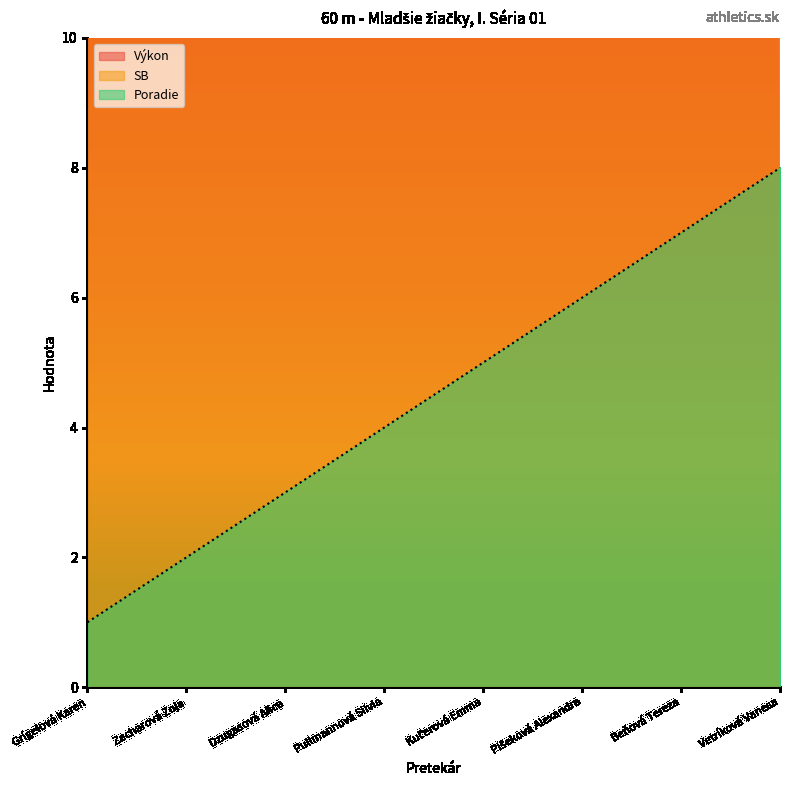

Reading left to right, transcribe all the data shown in this chart.

Poradie: Grígelová Karen=1.0	Zacharová Zoja=2.0	Dzugasová Alica=3.0	Pullmannová Silvia=4.0	Kučerová Emma=5.0	Plšeková Alexandra=6.0	Beňová Tereza=7.0	Vetríková Vanesa=8.0
Výkon: Grígelová Karen=14.1	Zacharová Zoja=18.3	Dzugasová Alica=23.7	Pullmannová Silvia=24.3	Kučerová Emma=27.3	Plšeková Alexandra=30.9	Beňová Tereza=33.6	Vetríková Vanesa=39.0
SB: Grígelová Karen=13.8	Zacharová Zoja=17.7	Dzugasová Alica=22.8	Pullmannová Silvia=18.6	Kučerová Emma=27.0	Plšeková Alexandra=27.6	Beňová Tereza=33.3	Vetríková Vanesa=32.1